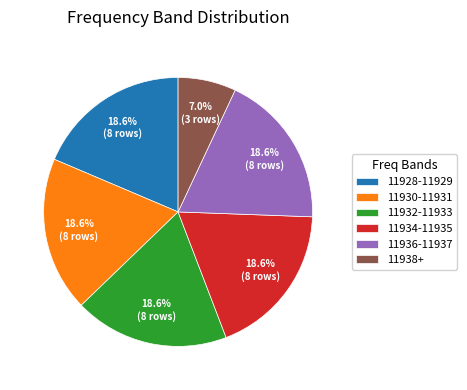

Which slice is the smallest?

11938+